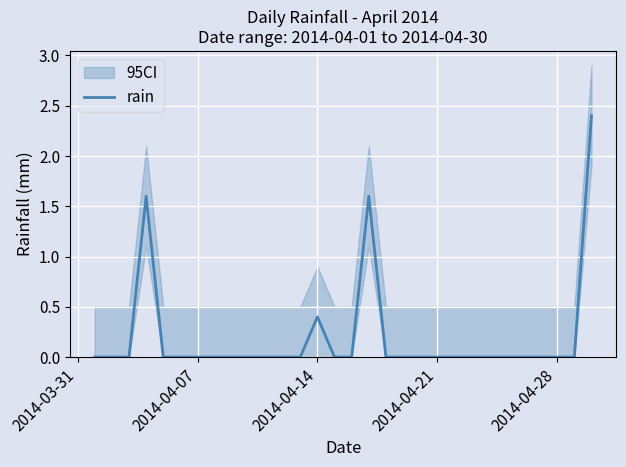

What is the greatest value displayed?

2.4